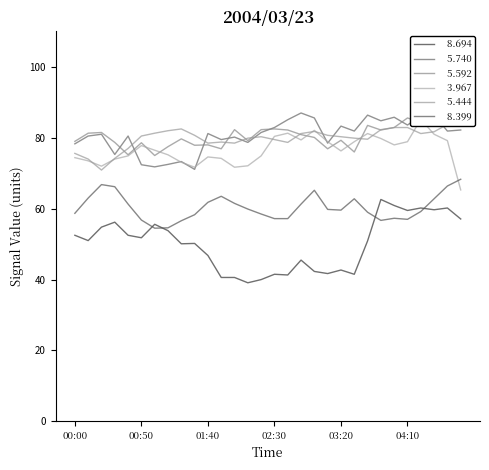

Read the   8.399 value at 03:10.

59.8